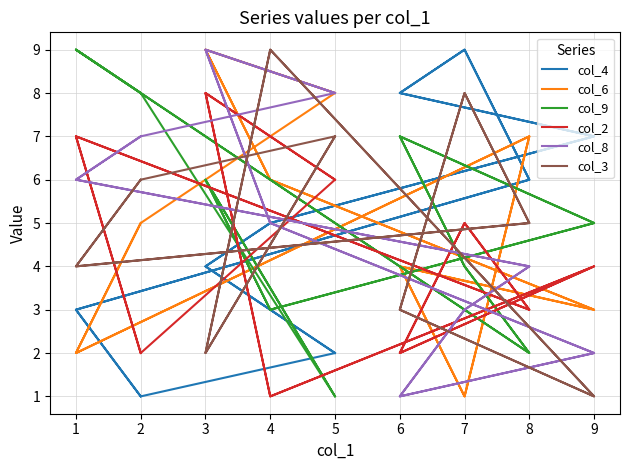

What are all the series names shown in the legend?

col_4, col_6, col_9, col_2, col_8, col_3